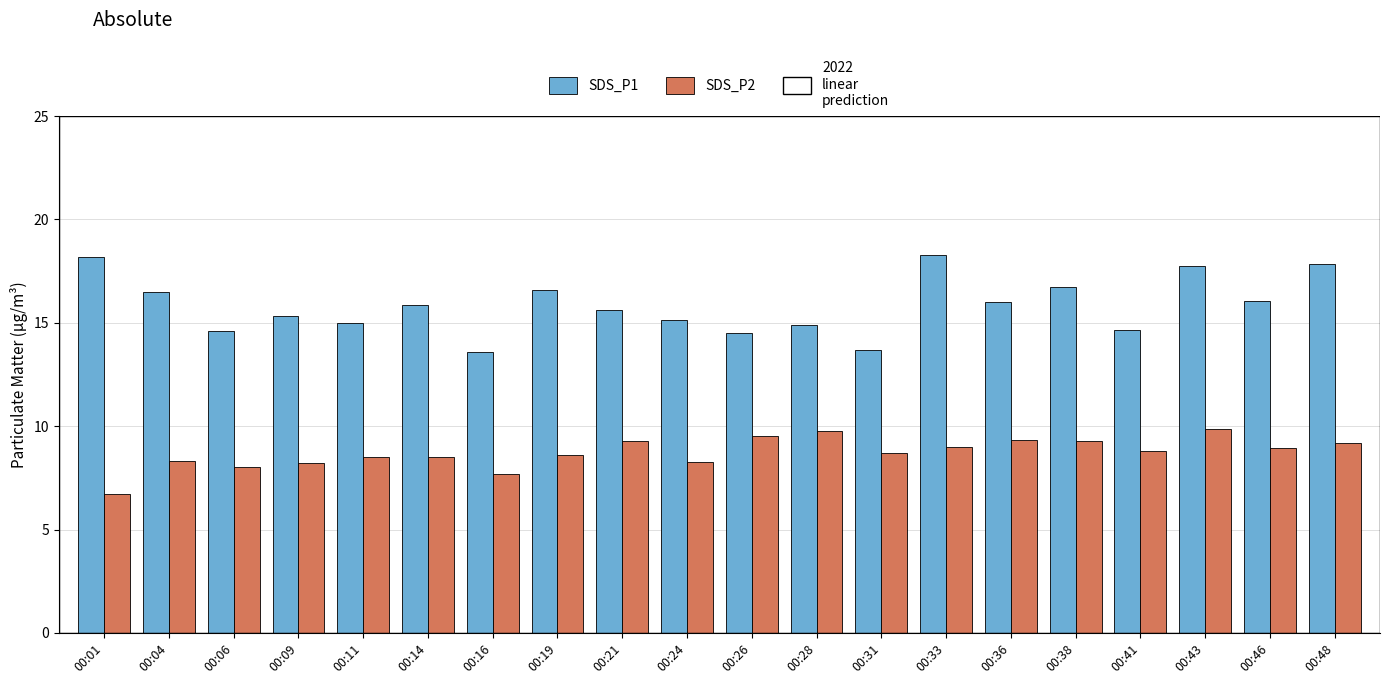

Does the chart contain any negative values?

No